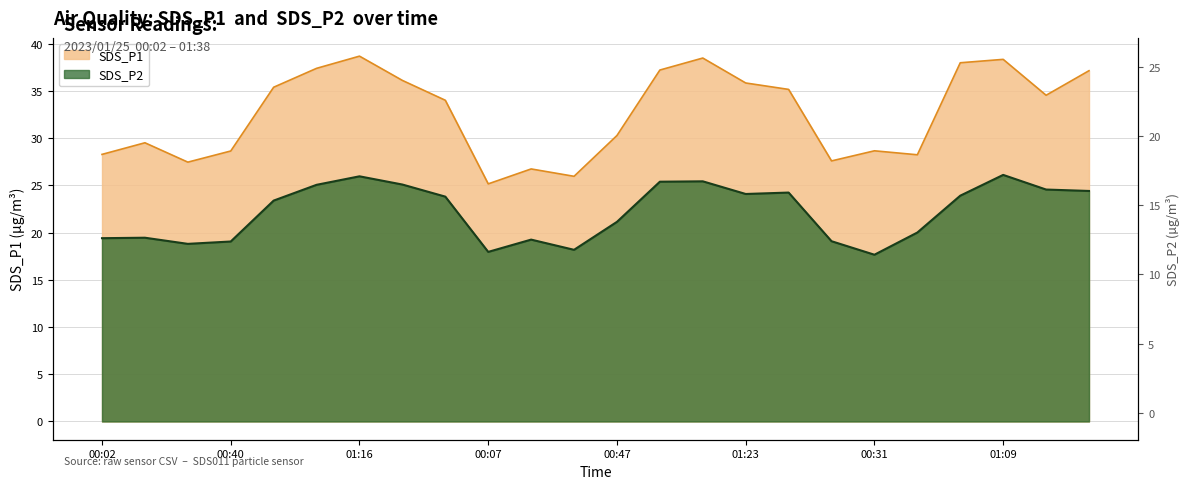

Reading left to right, transcribe all the data shown in this chart.

SDS_P1: 00:02=28.3	00:14=29.5	00:26=27.4	00:40=28.6	00:52=35.4	01:04=37.4	01:16=38.7	01:28=36.1	01:38=34.0	00:07=25.1	00:21=26.7	00:34=25.9	00:47=30.3	00:59=37.2	01:11=38.5	01:23=35.8	01:36=35.1	00:09=27.6	00:31=28.6	00:44=28.2	00:57=38.0	01:09=38.3	01:21=34.5	01:33=37.1
SDS_P2: 00:02=19.4	00:14=19.4	00:26=18.8	00:40=19.1	00:52=23.4	01:04=25.1	01:16=25.9	01:28=25.1	01:38=23.8	00:07=17.9	00:21=19.2	00:34=18.2	00:47=21.1	00:59=25.4	01:11=25.4	01:23=24.1	01:36=24.2	00:09=19.1	00:31=17.6	00:44=20.0	00:57=23.9	01:09=26.1	01:21=24.6	01:33=24.4